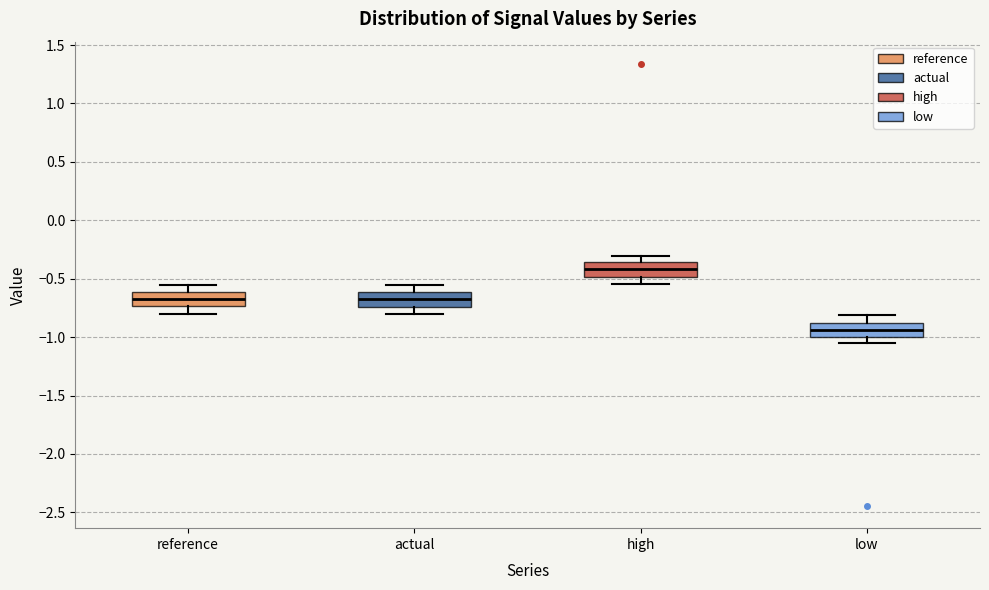

Reading left to right, transcribe this box plot: for each box, give where its median line is, the range the box spans, and where its two whiskers end, as read against the y-axis. The values are not printed on the chart, so give them approximately, as read against the axis.

reference: median -0.70, box -0.75 to -0.60, whiskers -0.80 to -0.55
actual: median -0.70, box -0.75 to -0.60, whiskers -0.80 to -0.55
high: median -0.40, box -0.50 to -0.35, whiskers -0.55 to -0.30
low: median -0.95, box -1.00 to -0.90, whiskers -1.05 to -0.80